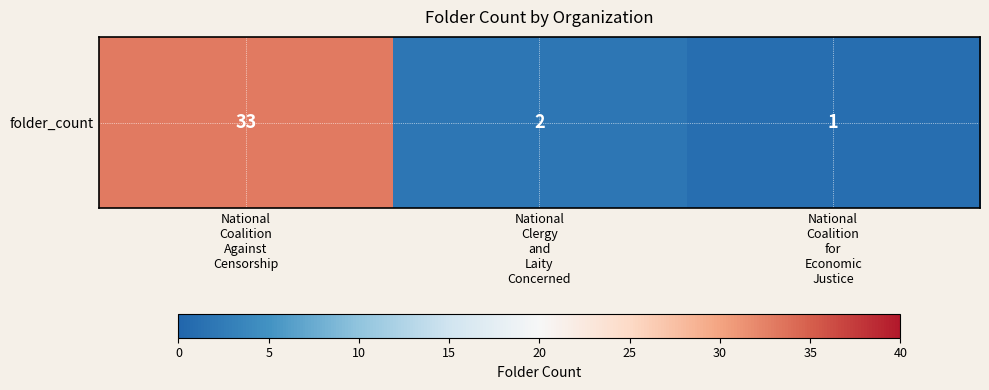

What is the approximate value at National
Clergy
and
Laity
Concerned?

2